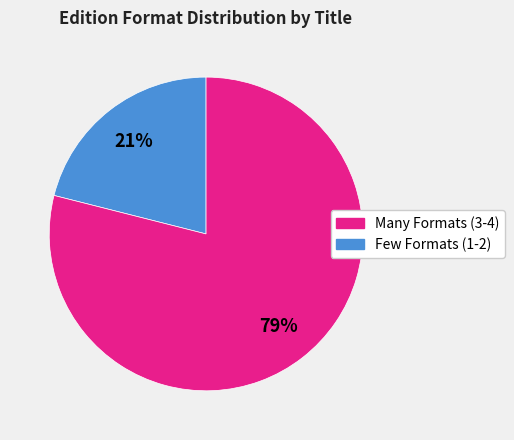

To the nearest percent, what is the average slice percentage?

50%